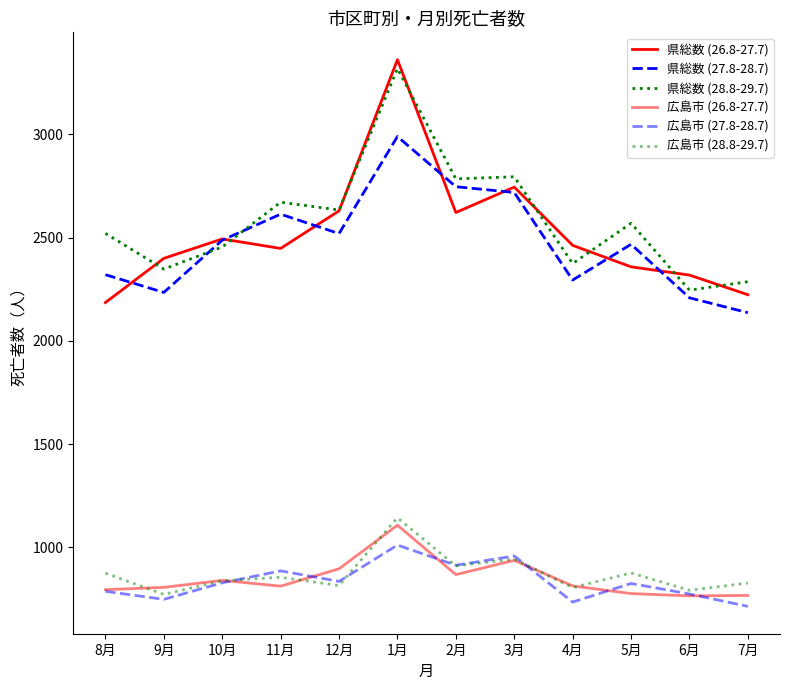

Does the chart have visible grid lines?

No